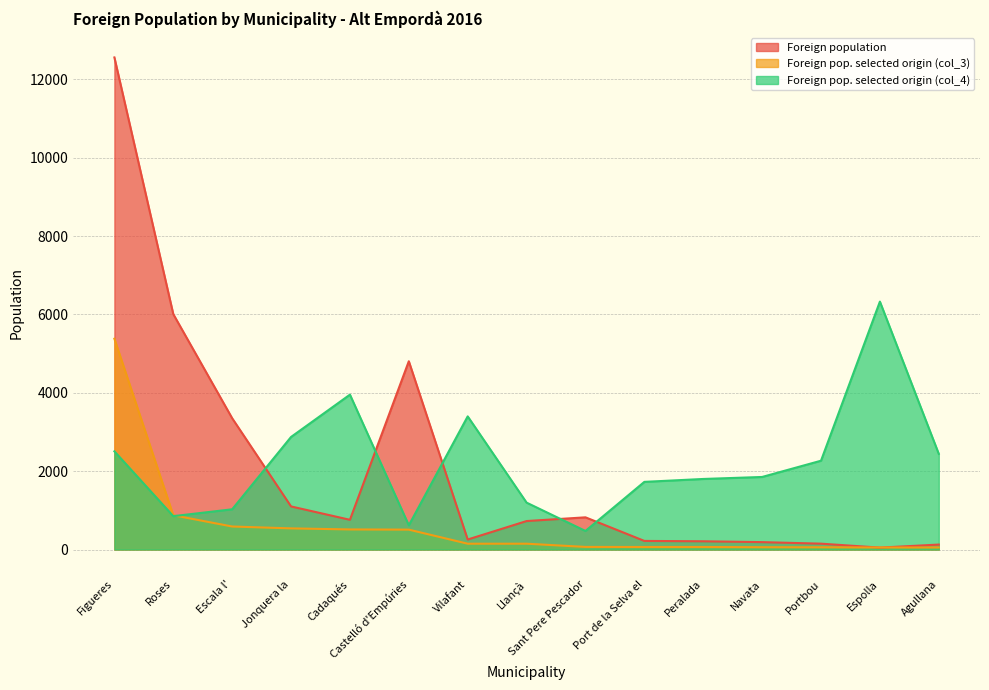

Reading right to left, extract all data points from this chart.

Foreign population: Agullana=127	Espolla=49	Portbou=150	Navata=189	Peralada=211	Port de la Selva el=220	Sant Pere Pescador=822	Llançà=727	Vilafant=256	Castelló d'Empúries=4805	Cadaqués=759	Jonquera la=1100	Escala l'=3351	Roses=6008	Figueres=12558
Foreign pop. selected origin (col_3): Agullana=53	Espolla=53	Portbou=58	Navata=60	Peralada=65	Port de la Selva el=65	Sant Pere Pescador=67	Llançà=149	Vilafant=149	Castelló d'Empúries=508	Cadaqués=513	Jonquera la=540	Escala l'=588	Roses=875	Figueres=5380
Foreign pop. selected origin (col_4): Agullana=2441	Espolla=6327	Portbou=2267	Navata=1852	Peralada=1801	Port de la Selva el=1727	Sant Pere Pescador=474	Llançà=1197	Vilafant=3398	Castelló d'Empúries=618	Cadaqués=3953	Jonquera la=2873	Escala l'=1027	Roses=852	Figueres=2506